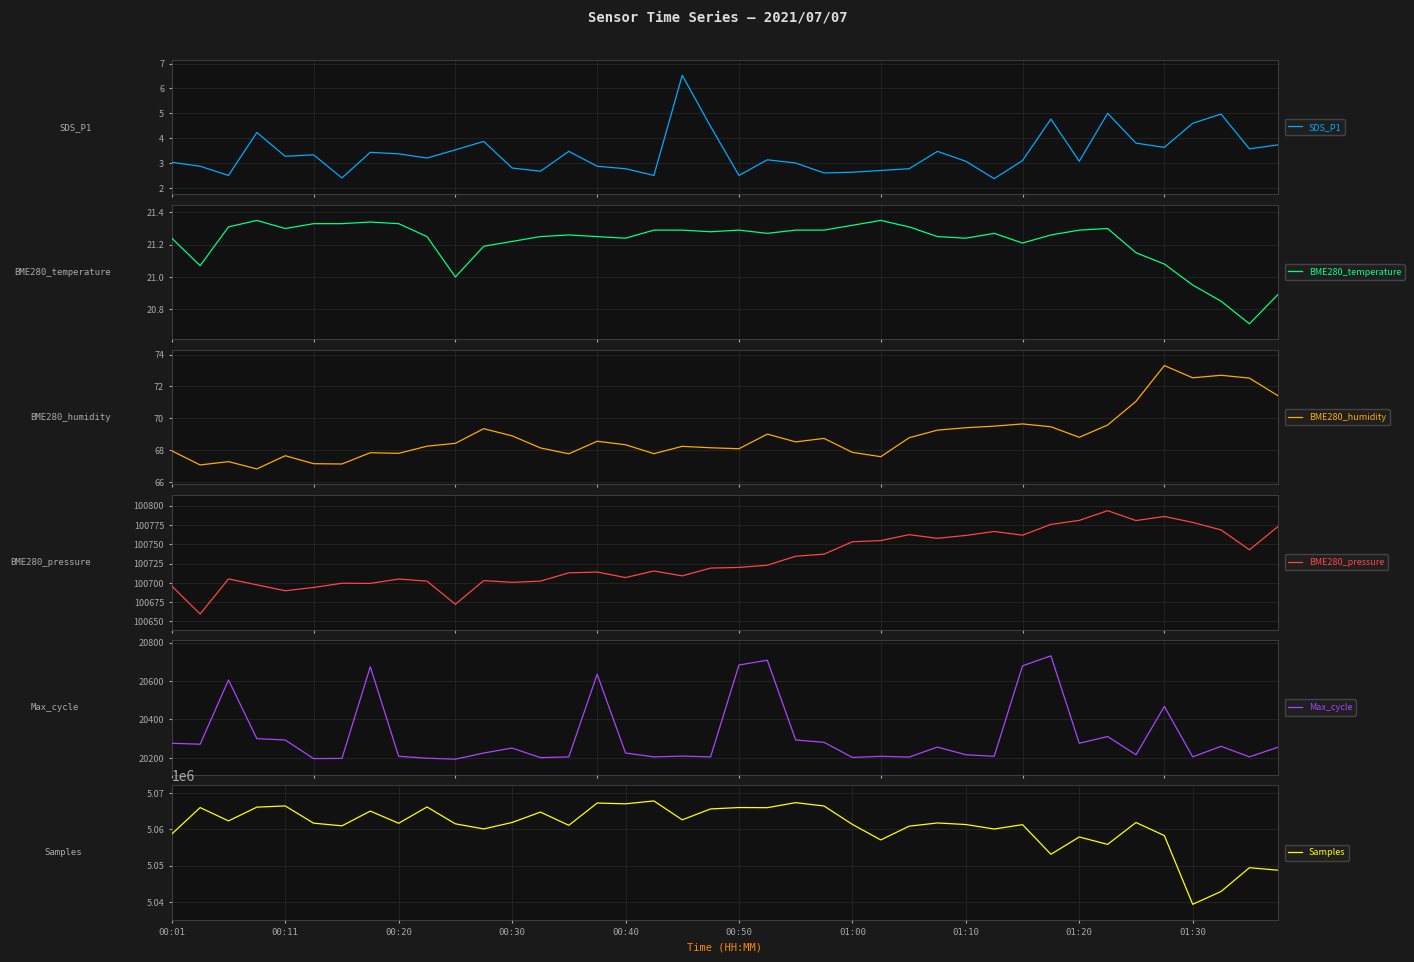

Reading left to right, what are all the values shown in this chart?

SDS_P1: 3.0	2.9	2.5	4.2	3.3	3.3	2.4	3.4	3.4	3.2	3.5	3.9	2.8	2.7	3.5	2.9	2.8	2.5	6.5	4.5	2.5	3.1	3.0	2.6	2.6	2.7	2.8	3.5	3.1	2.4	3.1	4.8	3.1	5.0	3.8	3.6	4.6	5.0	3.6	3.7
BME280_temperature: 21.2	21.1	21.3	21.4	21.3	21.3	21.3	21.3	21.3	21.2	21.0	21.2	21.2	21.2	21.3	21.2	21.2	21.3	21.3	21.3	21.3	21.3	21.3	21.3	21.3	21.4	21.3	21.2	21.2	21.3	21.2	21.3	21.3	21.3	21.1	21.1	20.9	20.9	20.7	20.9
BME280_humidity: 68.0	67.1	67.3	66.8	67.6	67.1	67.1	67.8	67.8	68.2	68.4	69.3	68.9	68.1	67.8	68.5	68.3	67.8	68.2	68.1	68.1	69.0	68.5	68.7	67.8	67.6	68.8	69.2	69.4	69.5	69.6	69.5	68.8	69.6	71.1	73.3	72.5	72.7	72.5	71.4
BME280_pressure: 100695.9	100659.6	100705.1	100697.4	100689.8	100694.0	100699.5	100699.3	100705.0	100702.2	100672.2	100702.9	100700.7	100702.2	100713.0	100714.0	100706.9	100715.4	100709.1	100719.2	100720.0	100722.9	100734.5	100737.2	100753.3	100754.8	100762.5	100757.8	100761.5	100766.6	100761.8	100775.8	100781.0	100793.6	100780.8	100786.1	100778.4	100768.7	100742.9	100772.8
Max_cycle: 20276.0	20271.0	20606.0	20300.0	20293.0	20196.0	20197.0	20675.0	20208.0	20198.0	20193.0	20225.0	20251.0	20201.0	20205.0	20636.0	20225.0	20205.0	20209.0	20205.0	20684.0	20709.0	20293.0	20281.0	20202.0	20208.0	20204.0	20256.0	20216.0	20208.0	20680.0	20732.0	20276.0	20311.0	20216.0	20468.0	20205.0	20260.0	20205.0	20255.0
Samples: 5058732.0	5066026.0	5062351.0	5066143.0	5066470.0	5061728.0	5060989.0	5065050.0	5061700.0	5066193.0	5061542.0	5060143.0	5061916.0	5064781.0	5061136.0	5067271.0	5067053.0	5067850.0	5062648.0	5065653.0	5066026.0	5065991.0	5067379.0	5066457.0	5061384.0	5057109.0	5060896.0	5061784.0	5061352.0	5060122.0	5061315.0	5053157.0	5057916.0	5055885.0	5061912.0	5058306.0	5039378.0	5042907.0	5049459.0	5048780.0